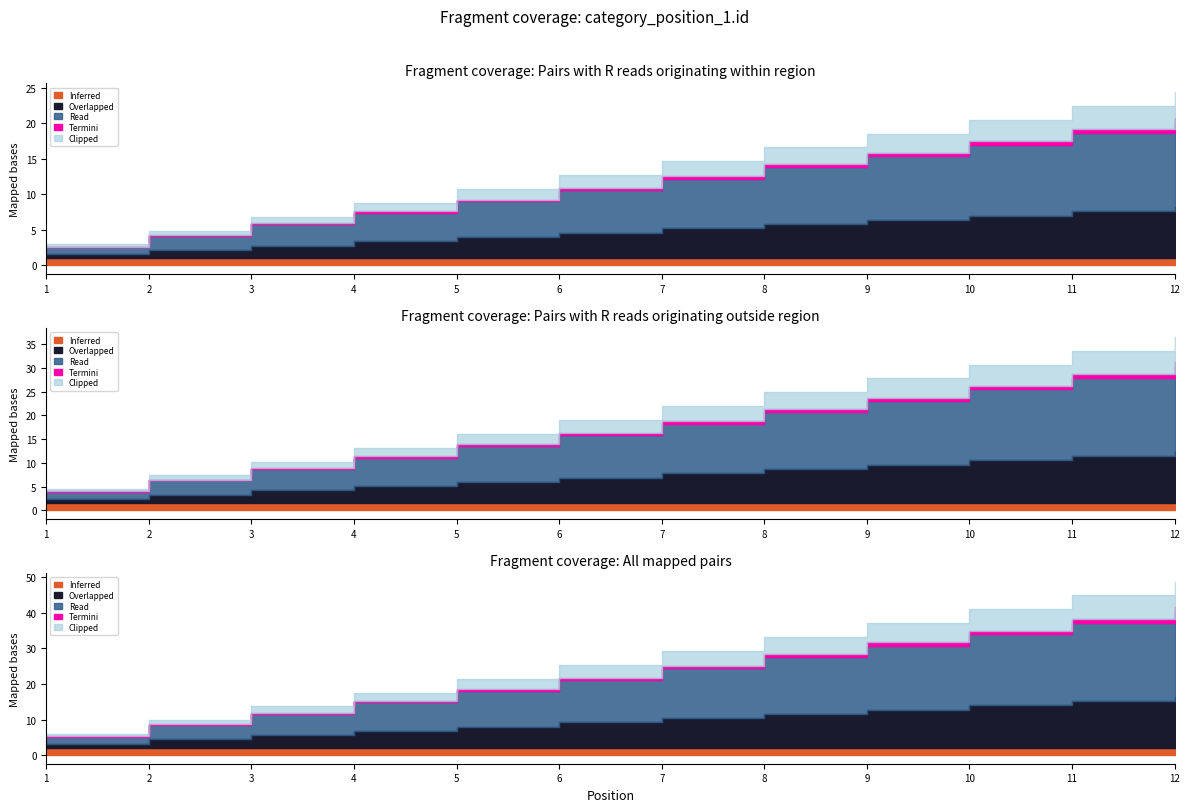

Is it true that the value at 6 is 4?

False